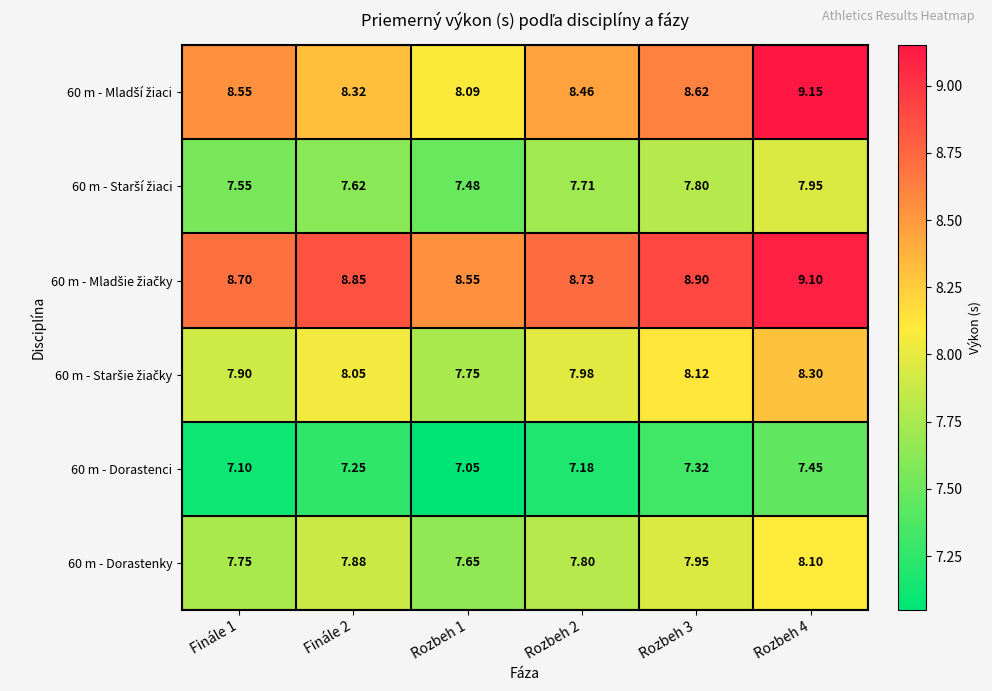

At which category is the sum across all series the highest?

Rozbeh 4